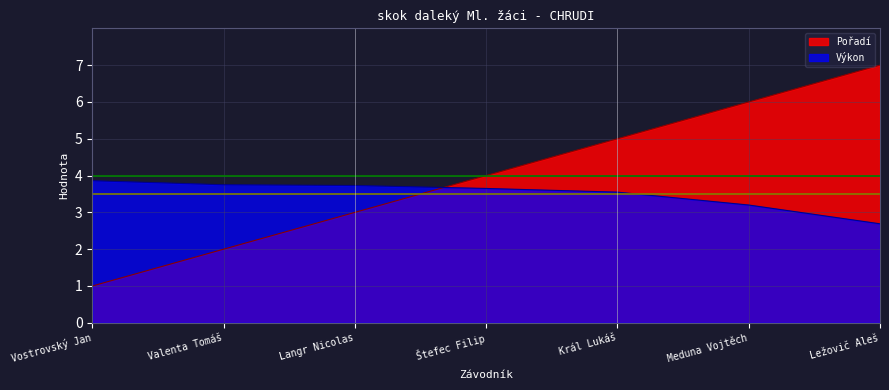

Which label corresponds to the largest value in the chart?

Ležovič Aleš